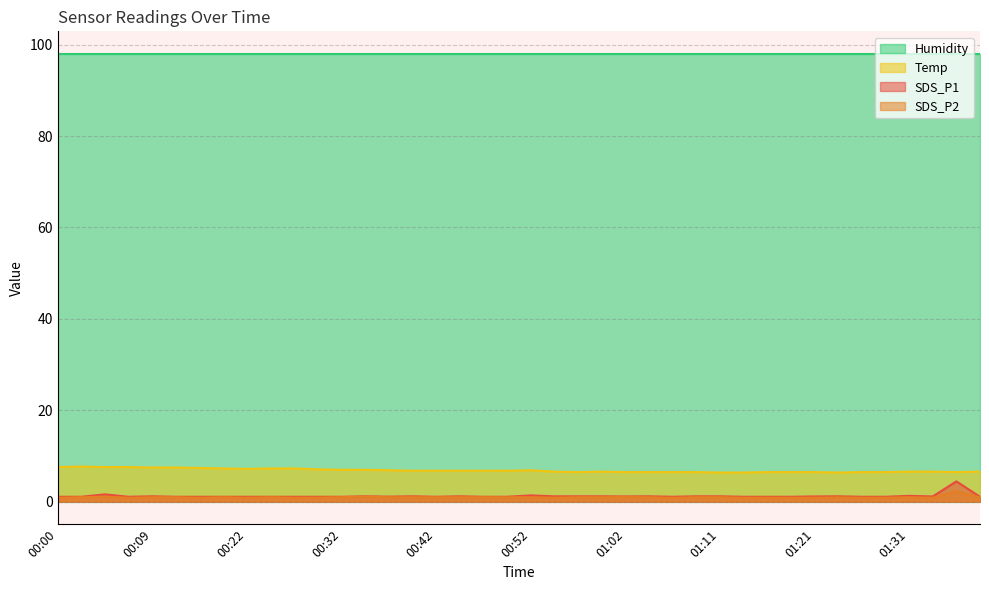

What is the lowest value of the Temp series?

6.4